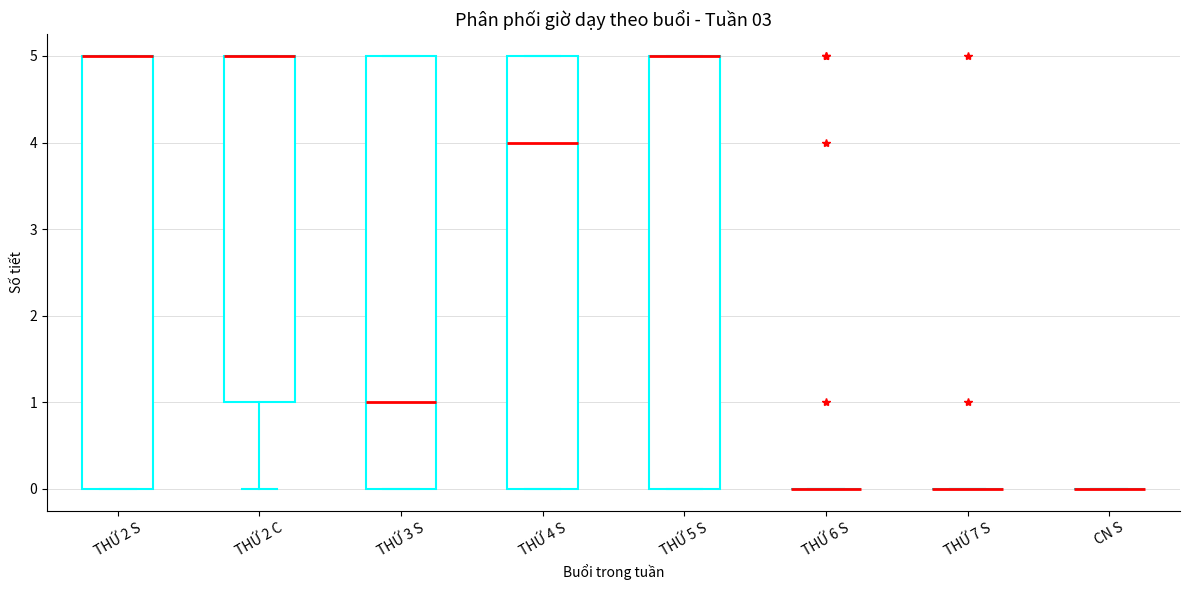

Reading left to right, read every box against the y-axis: the position of its median line, the range the box covers, and the ends of its whiskers. The values are not printed on the chart, so give them approximately, as read against the axis.

THỨ 2 S: median 5 (drawn on the box's upper edge), box 0 to 5, whiskers 0 to 5
THỨ 2 C: median 5 (drawn on the box's upper edge), box 1 to 5, whiskers 0 to 5
THỨ 3 S: median 1, box 0 to 5, whiskers 0 to 5
THỨ 4 S: median 4, box 0 to 5, whiskers 0 to 5
THỨ 5 S: median 5 (drawn on the box's upper edge), box 0 to 5, whiskers 0 to 5
THỨ 6 S: box collapsed to a line at 0, whiskers 0 to 0
THỨ 7 S: box collapsed to a line at 0, whiskers 0 to 0
CN S: box collapsed to a line at 0, whiskers 0 to 0